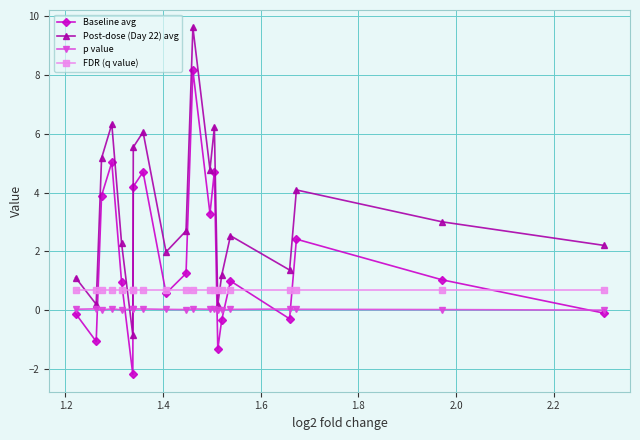

True or false: Post-dose (Day 22) avg and FDR (q value) cross at least once.

True